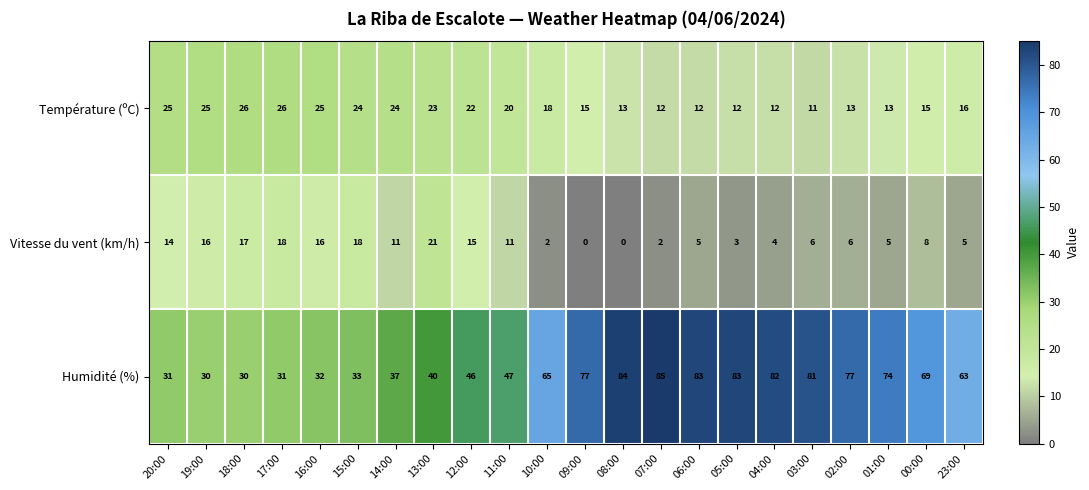

At 19:00, list the series in order from smallest to largest.

Vitesse du vent (km/h), Température (ºC), Humidité (%)